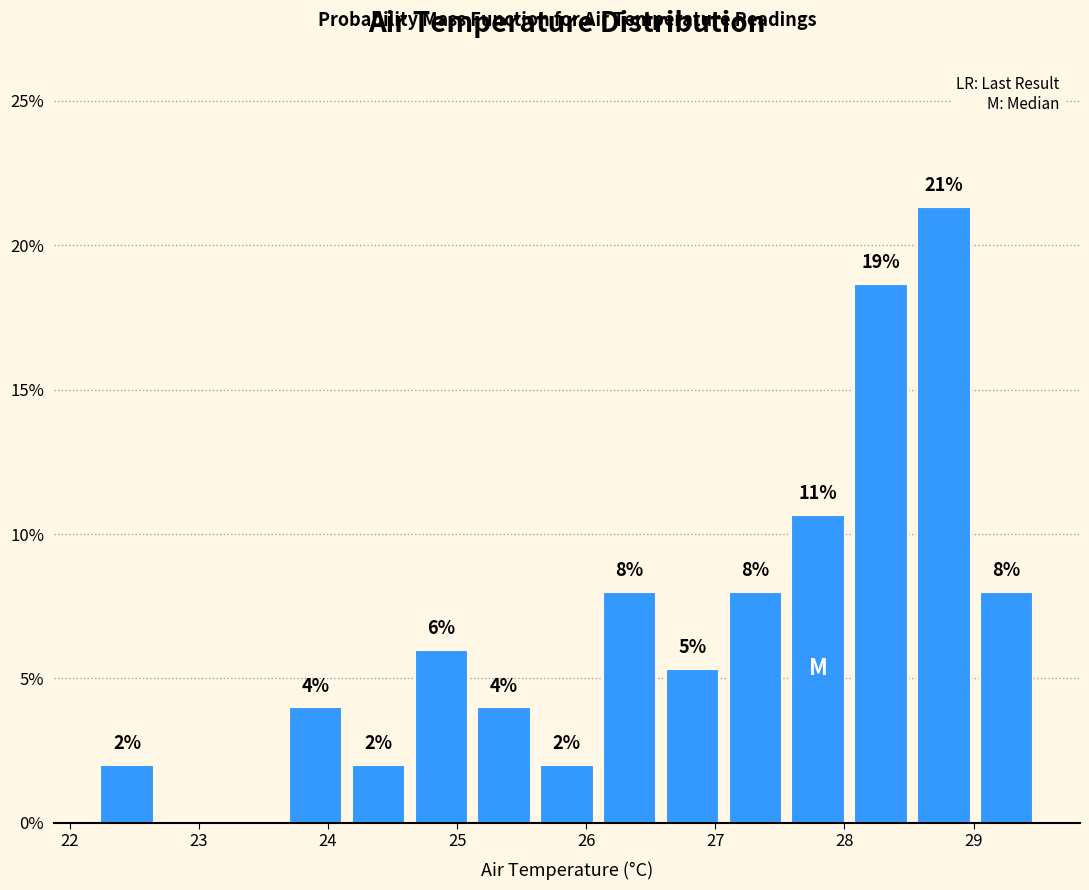

Which range on the x-axis has the tallest bar?

28.5 to 29.0